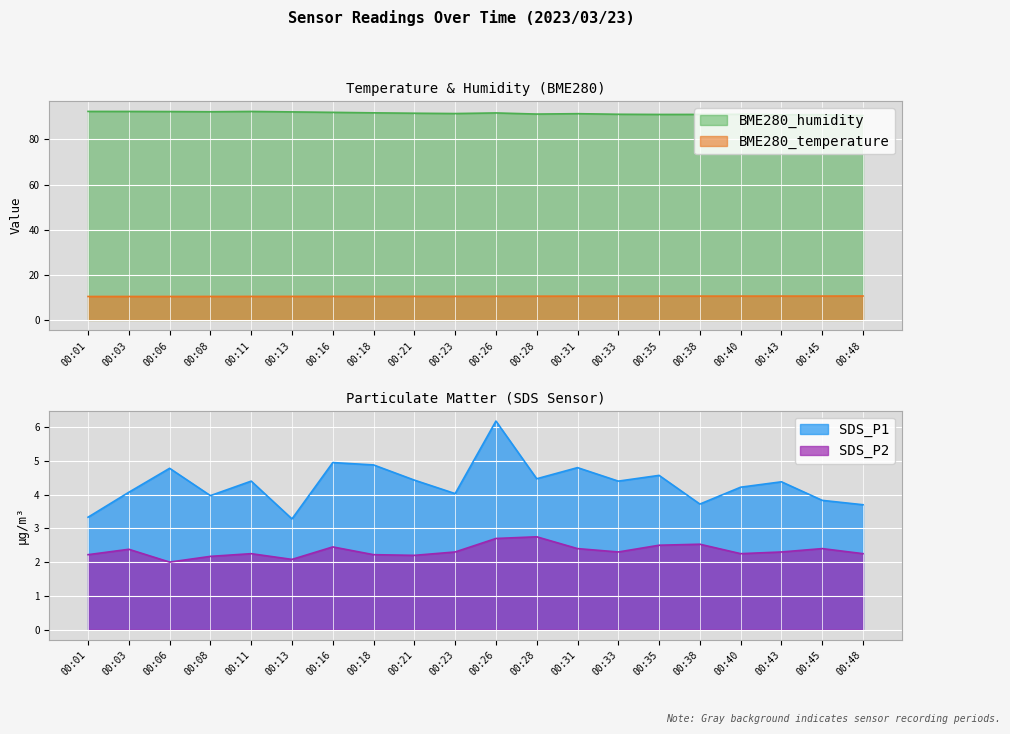

What is the sum of the BME280_temperature values at 00:40 and 00:11?

21.0